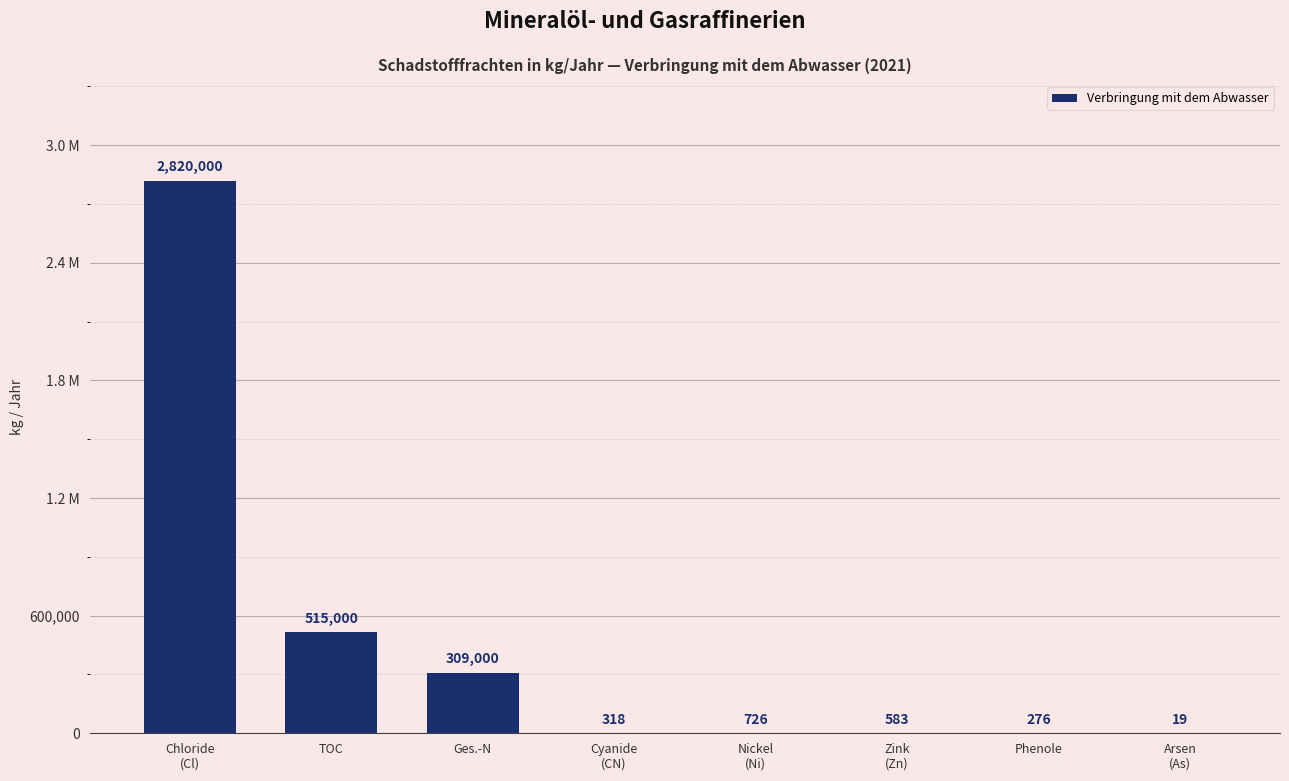

What is the maximum value shown in the chart?

2820000